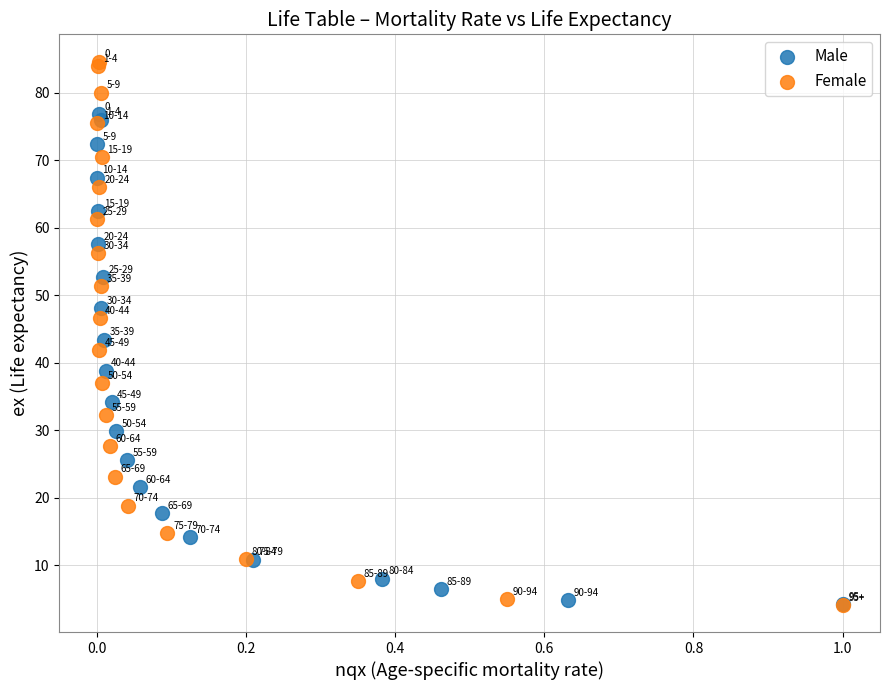

Which series reaches the maximum Y coordinate?

Female